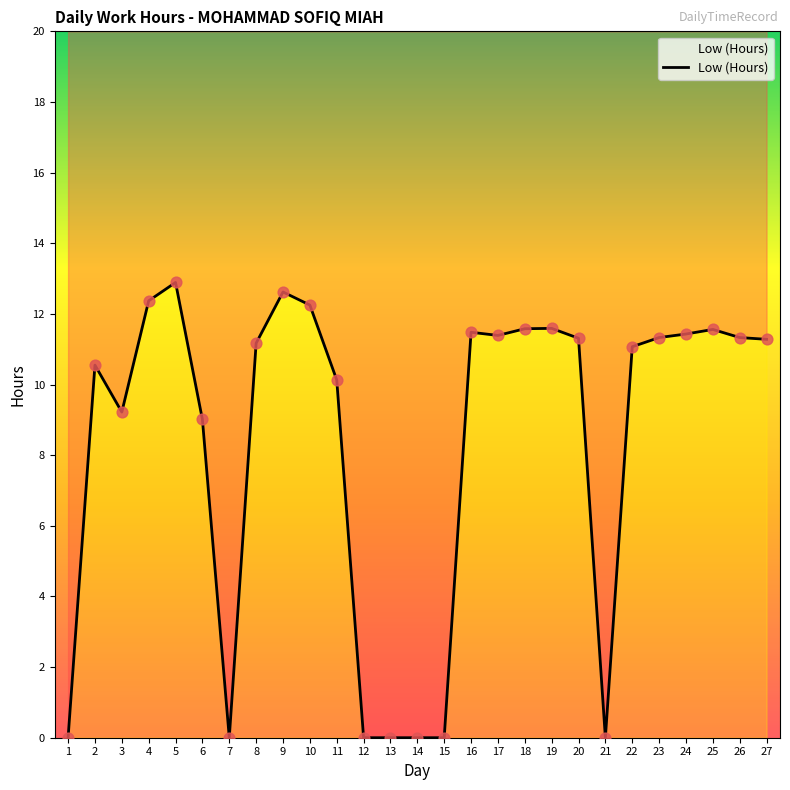

Approximately how many times larger is the value at 18 compared to 22?

1.0